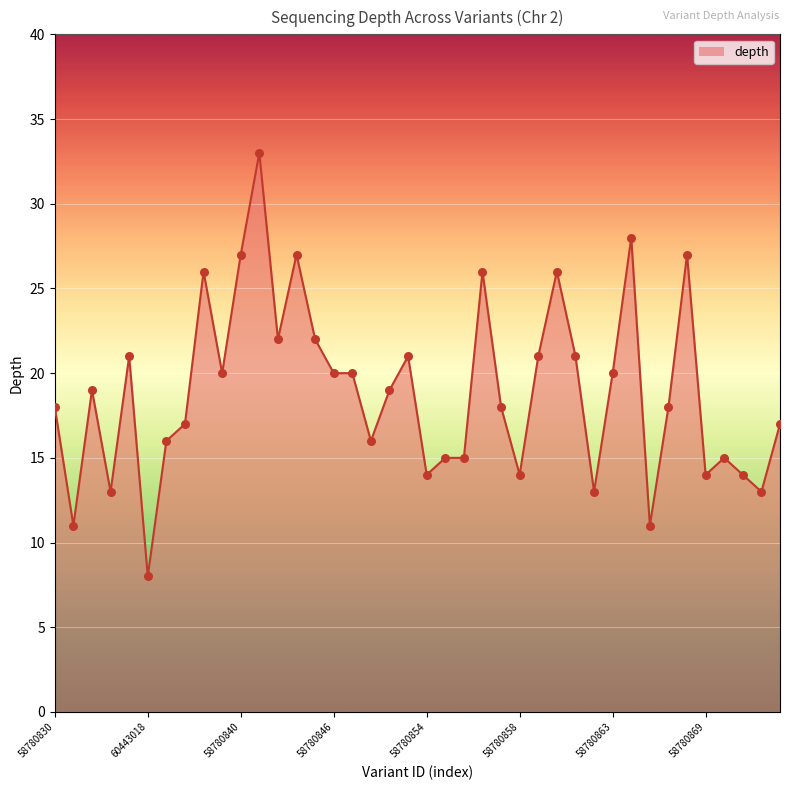

What is the difference between the maximum and minimum values?

25